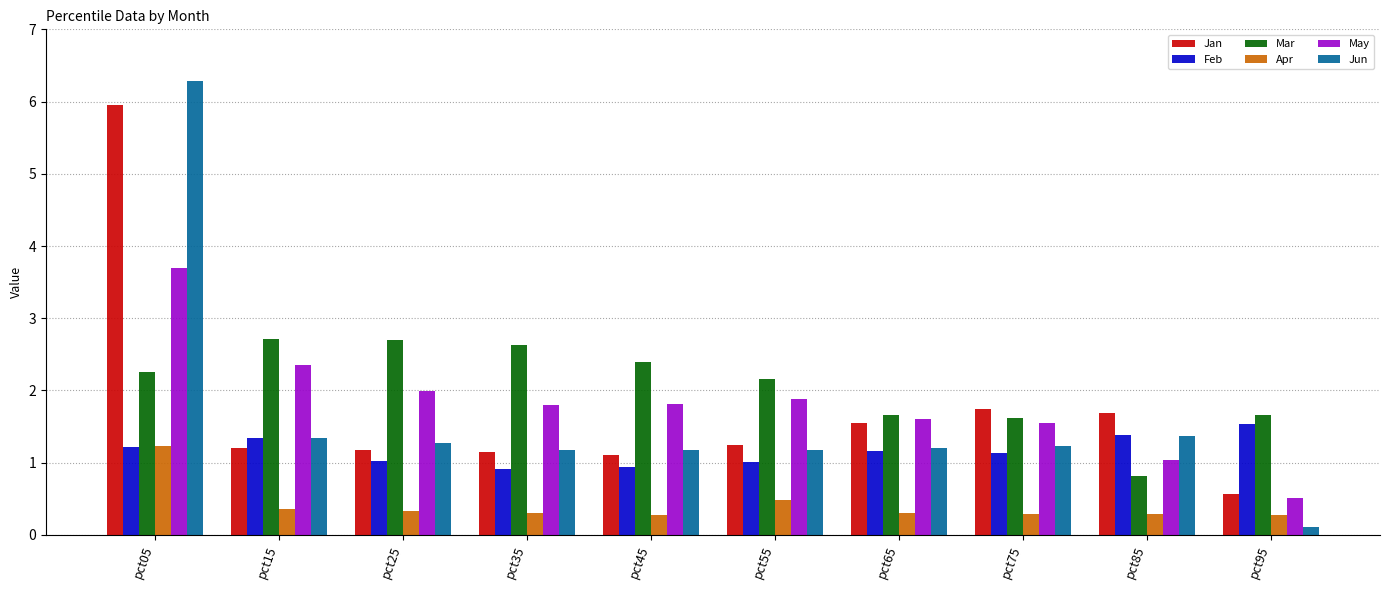

The value of Feb at pct25 is 0.3. True or false?

False